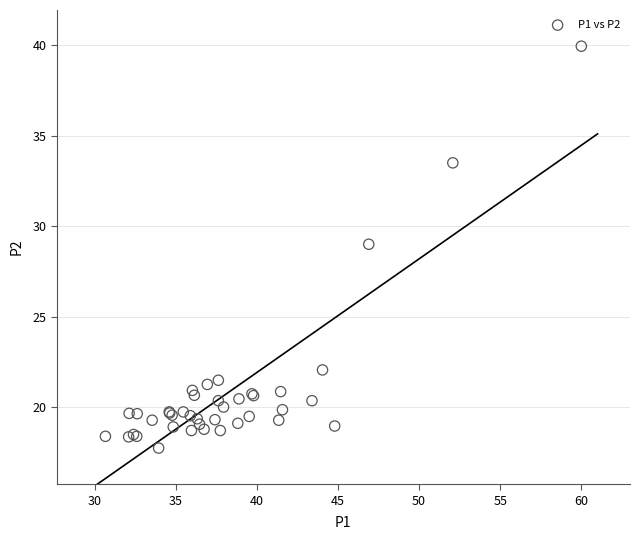

What Y value in the scatter plot is closest to 28?

29.0